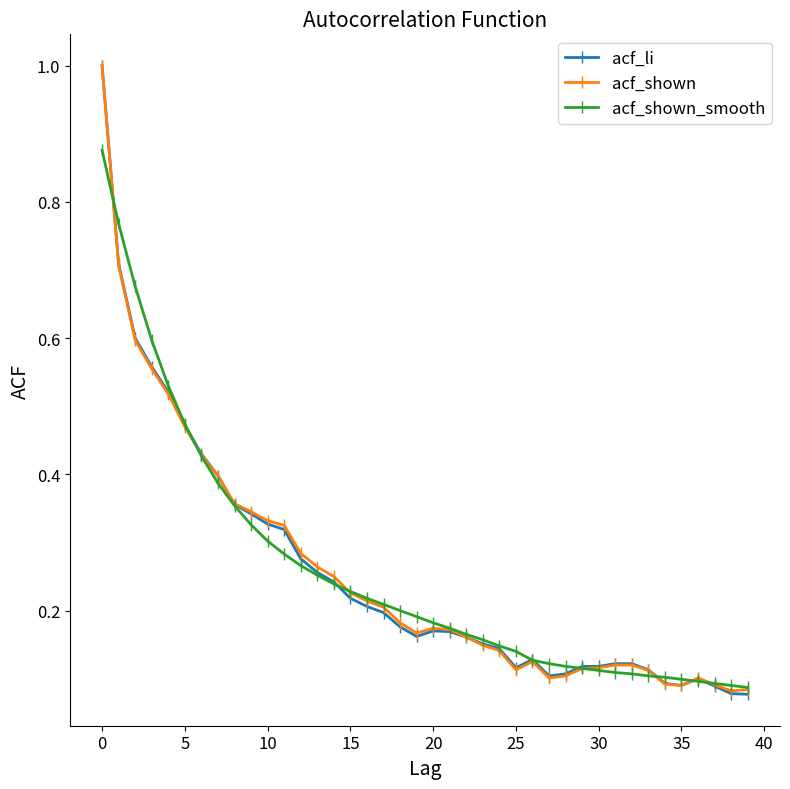

After their last crossing, which series has the higher values: acf_shown_smooth or acf_li?

acf_shown_smooth